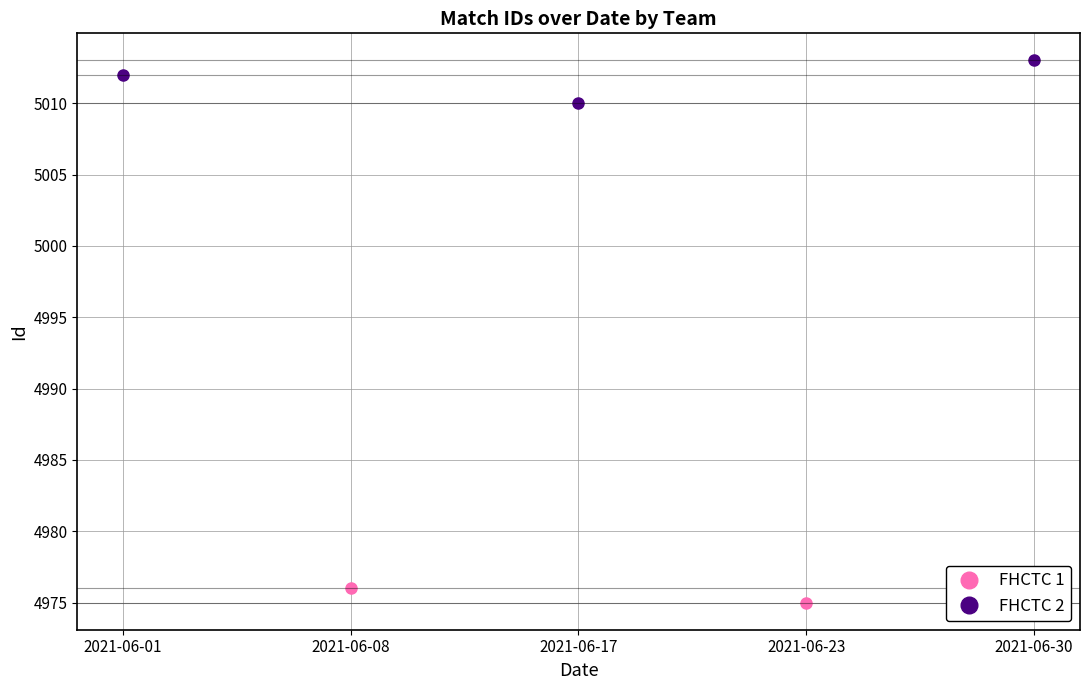

At which label does FHCTC 2 reach its peak?

2021-06-30